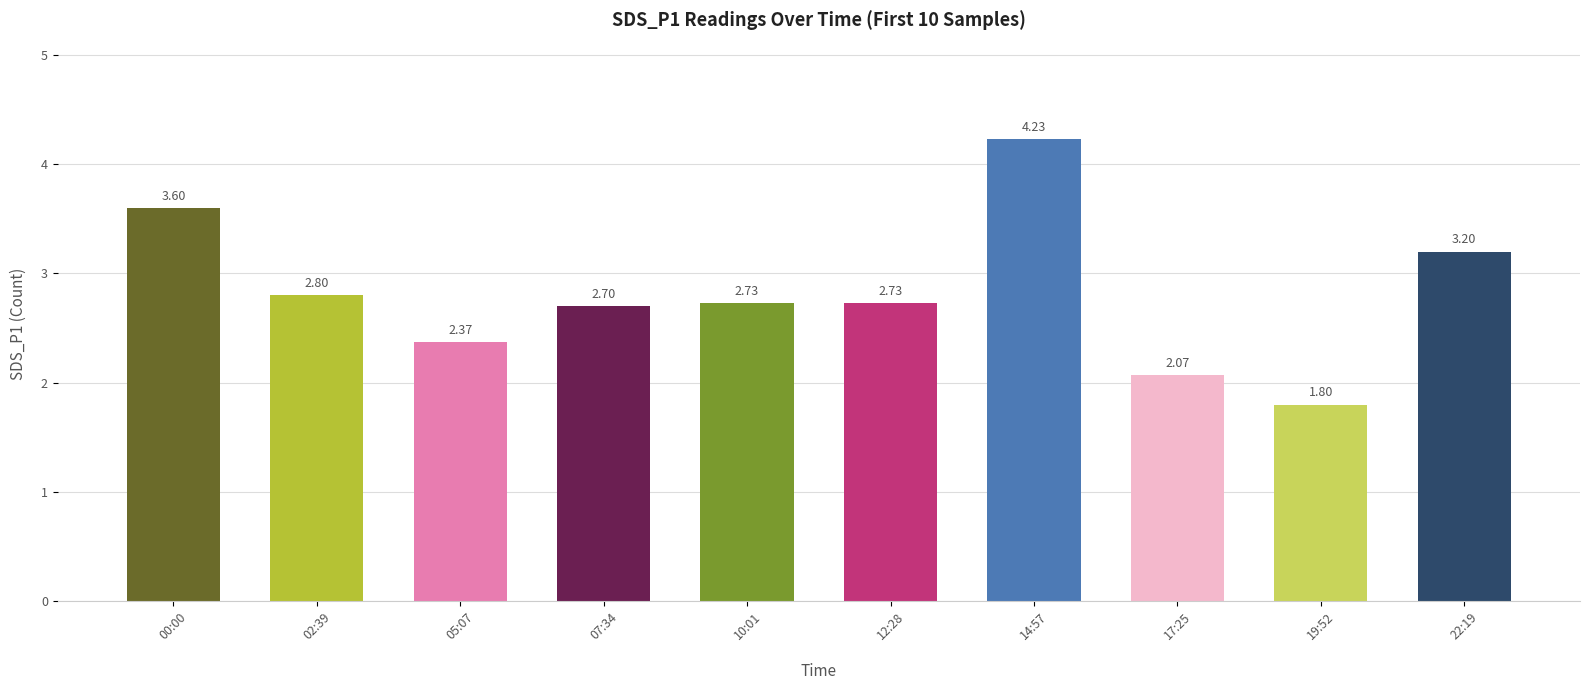

What is the value of the 2nd bar from the left?

2.8